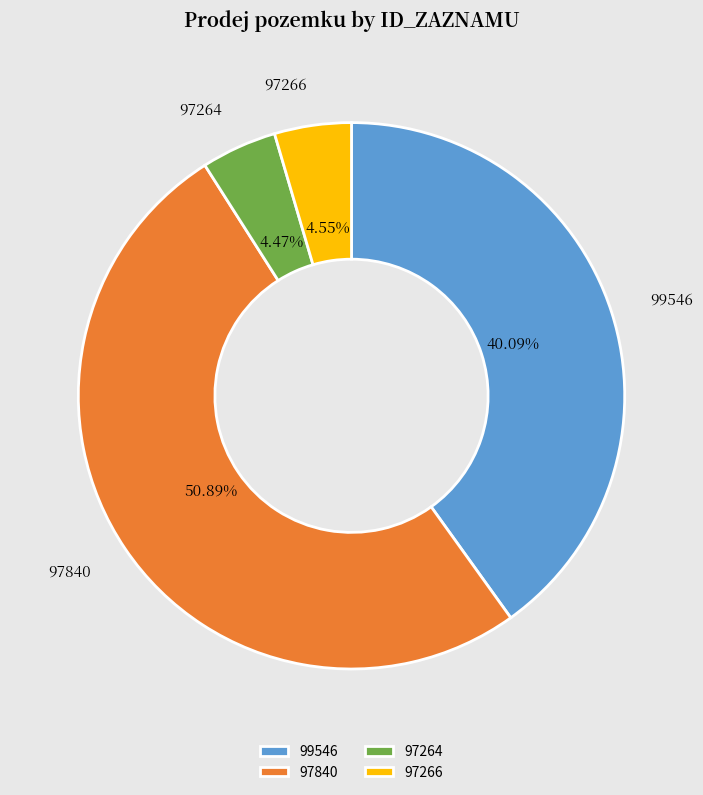

To the nearest percent, what is the difference between the 97266 and 97840 slice percentages?

46%